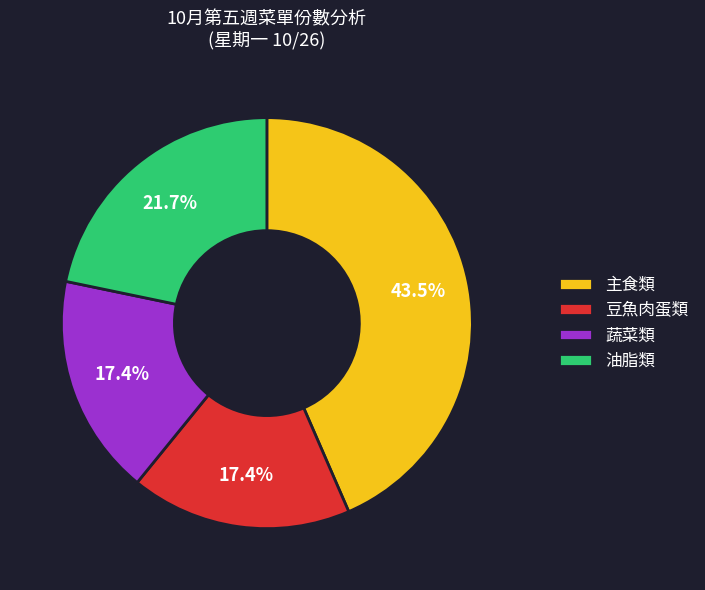

True or false: 主食類 accounts for 25% of the total.

False